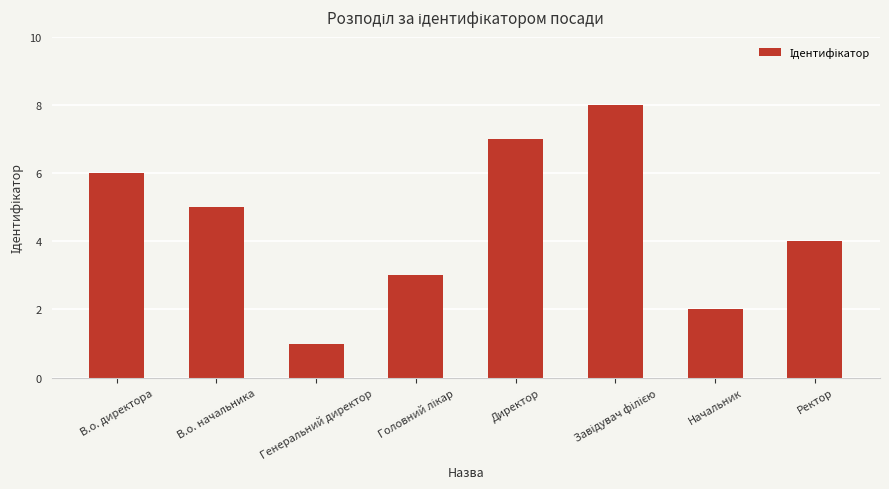

How many values are below 5?

4